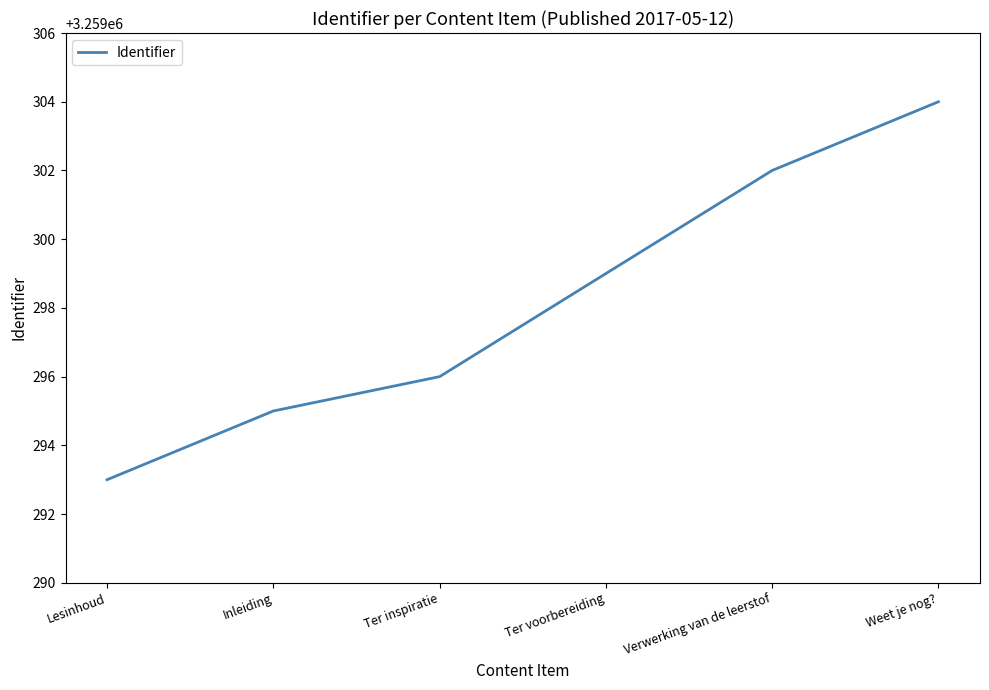

At which label is the value closest to 3259298?

Ter voorbereiding